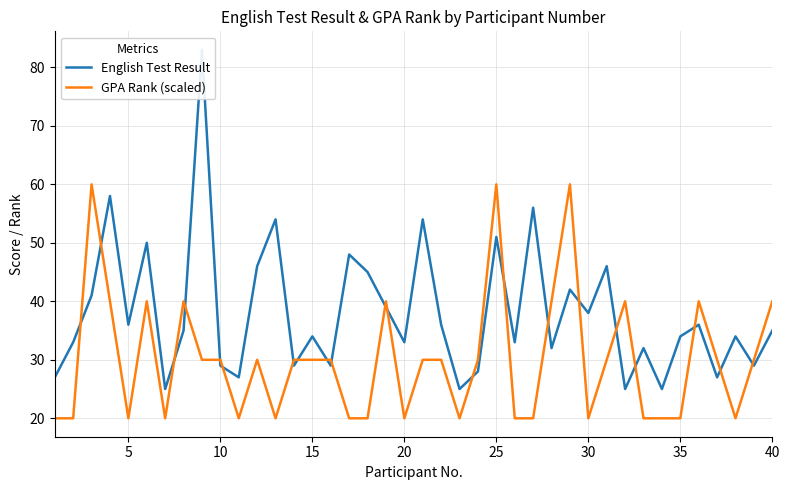

What is the maximum value shown in the chart?

83